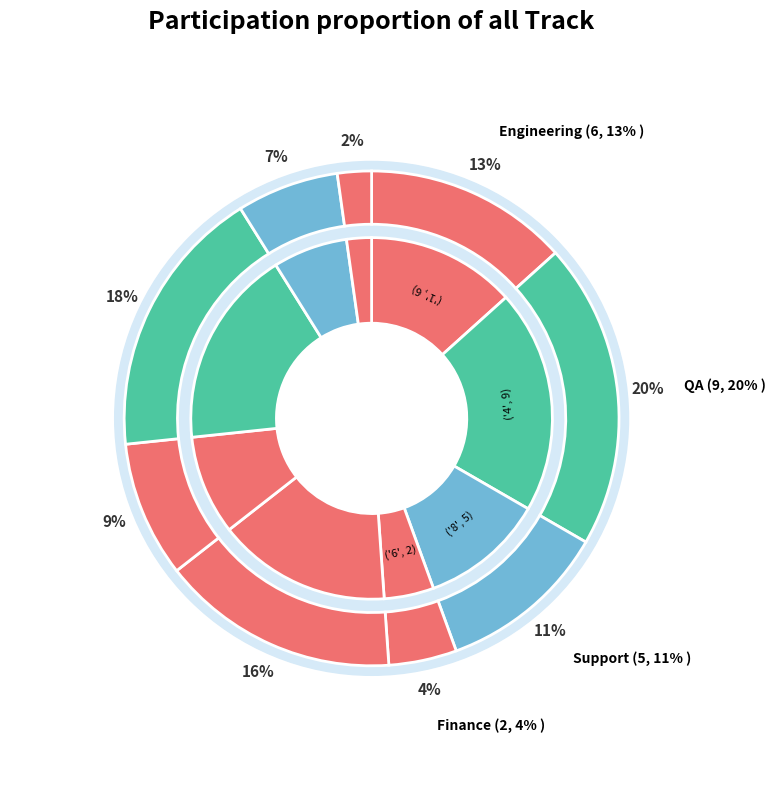

What portion of the pie excludes 4?

80.0%